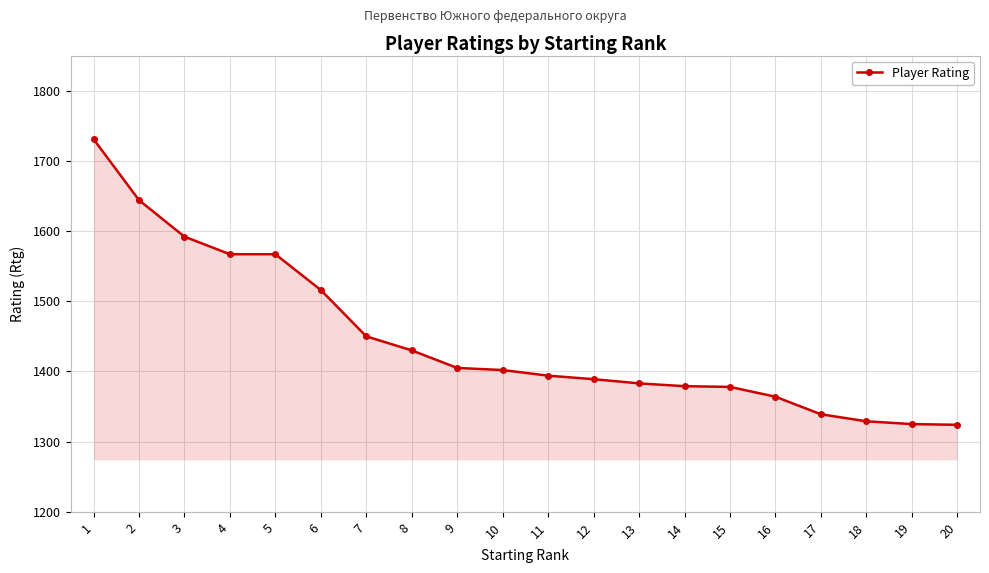

What is the maximum value shown in the chart?

1731